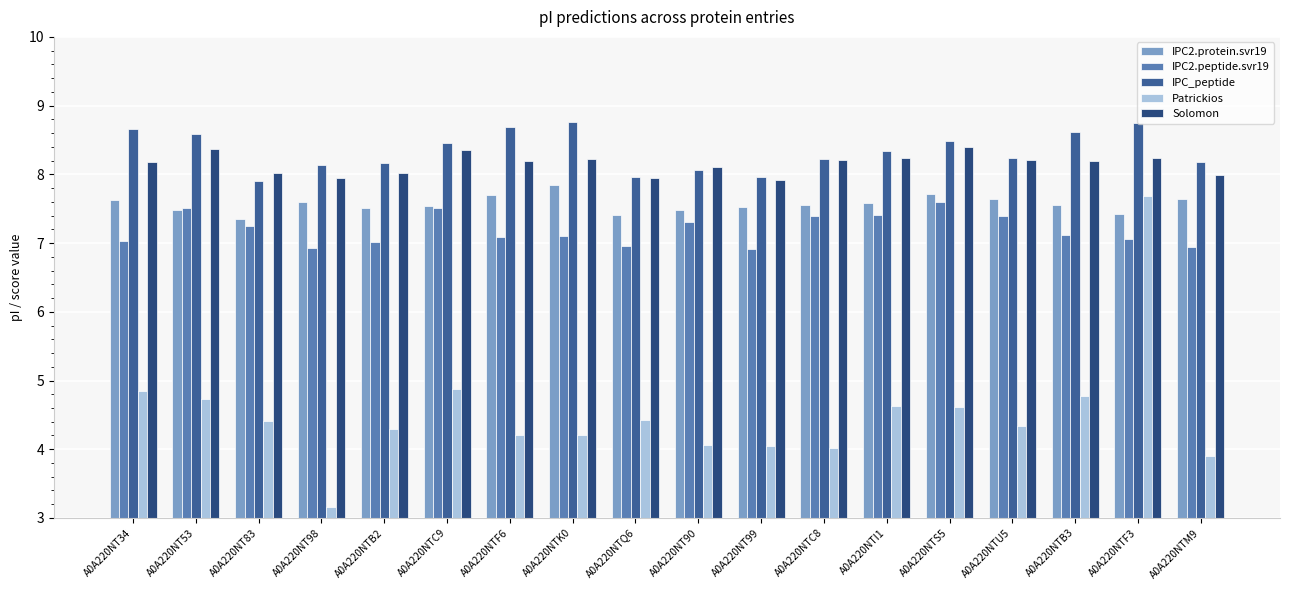

Rank the series by their maximum value, from highest to lowest.

IPC_peptide, Solomon, IPC2.protein.svr19, Patrickios, IPC2.peptide.svr19